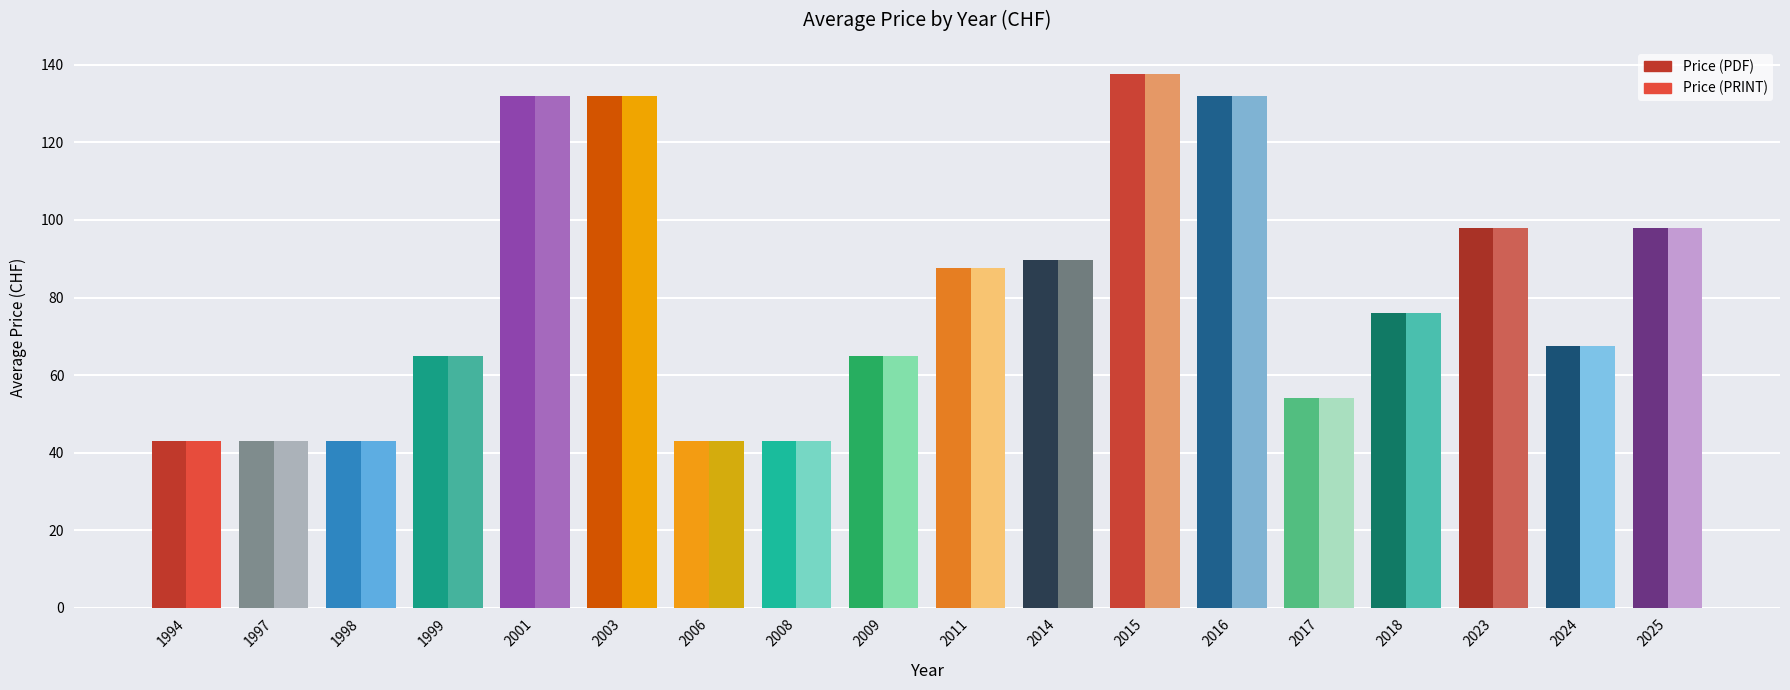

How many bars are there in total?

36